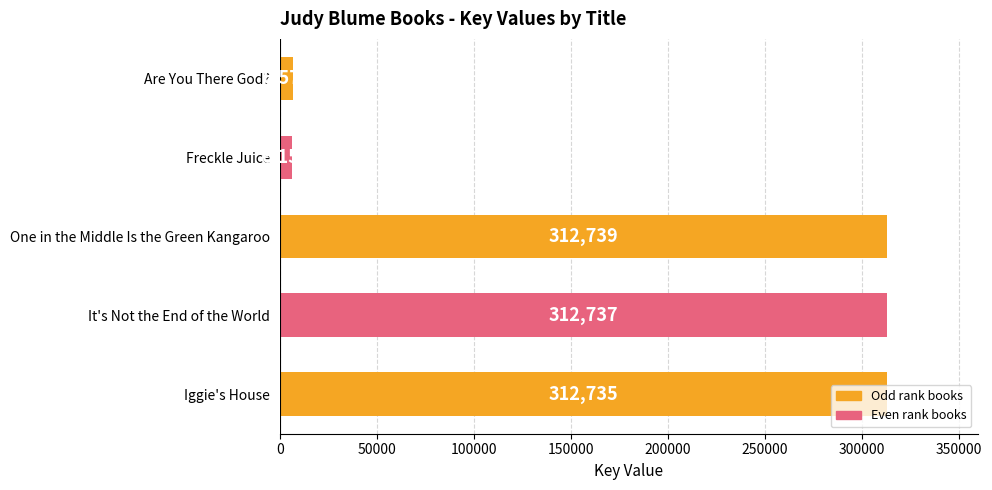

What is the approximate value at It's Not the End of the World?

312737